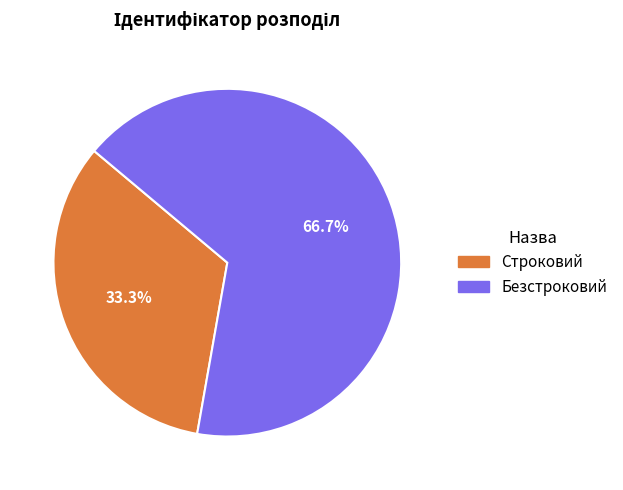

The Безстроковий slice represents 67% of the pie. True or false?

True